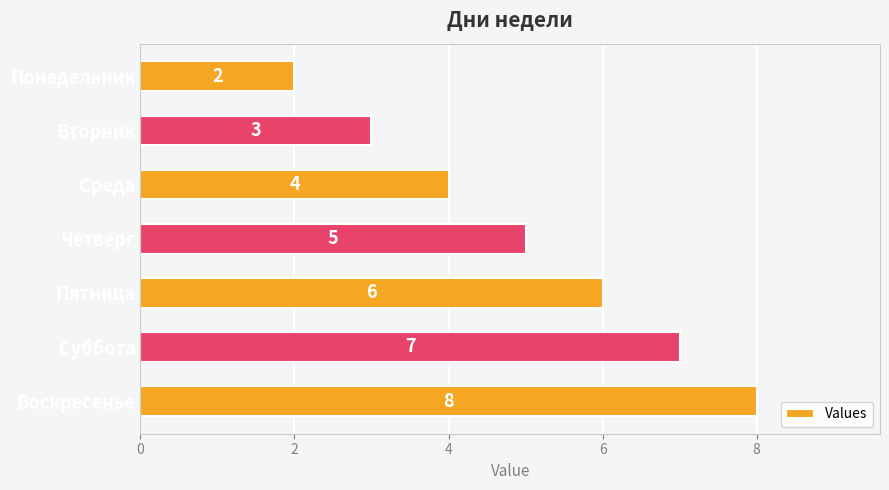

The value at Суббота is 2. True or false?

False